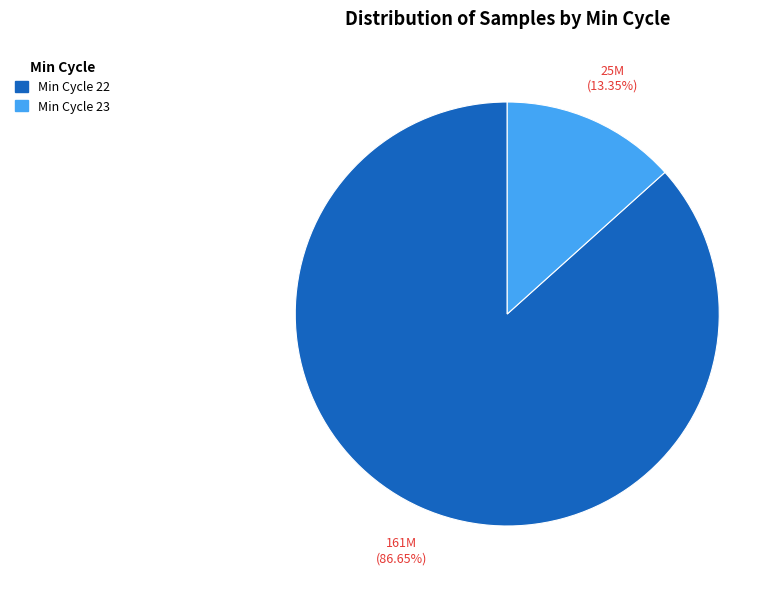

Which has a higher value, Min Cycle 23 or Min Cycle 22?

Min Cycle 22